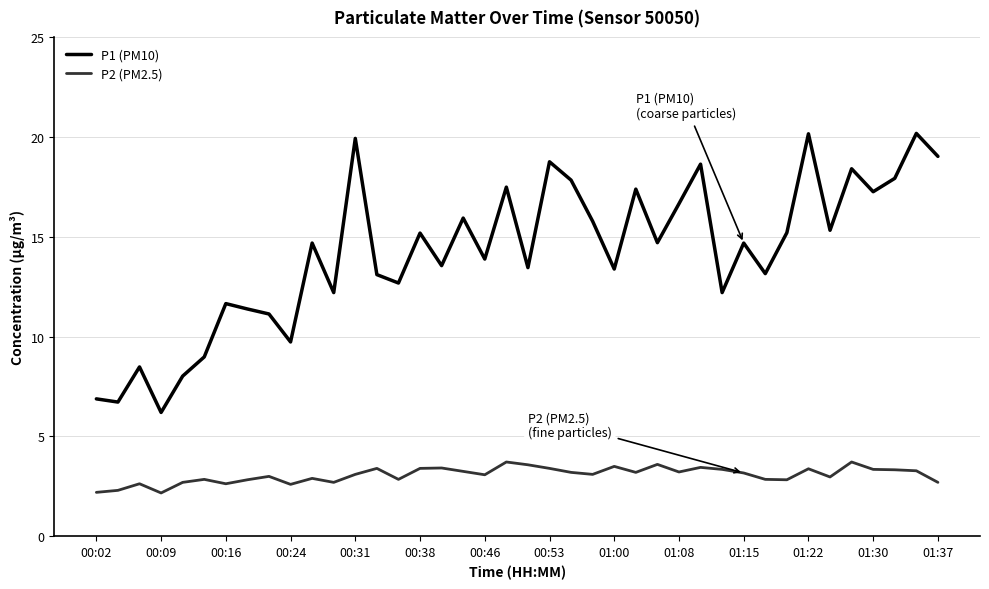

True or false: P1 (PM10) and P2 (PM2.5) intersect in this chart.

False